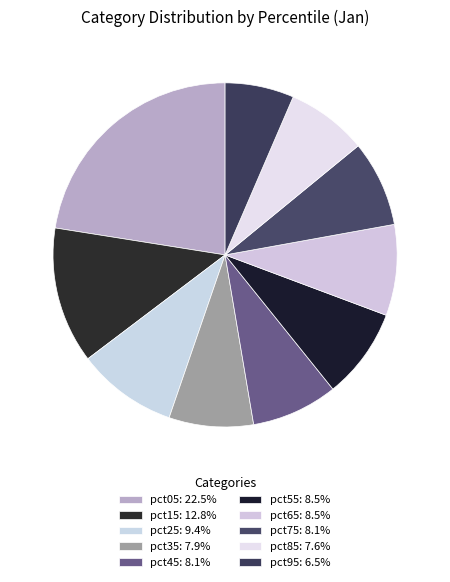

How many segments does this pie chart have?

10